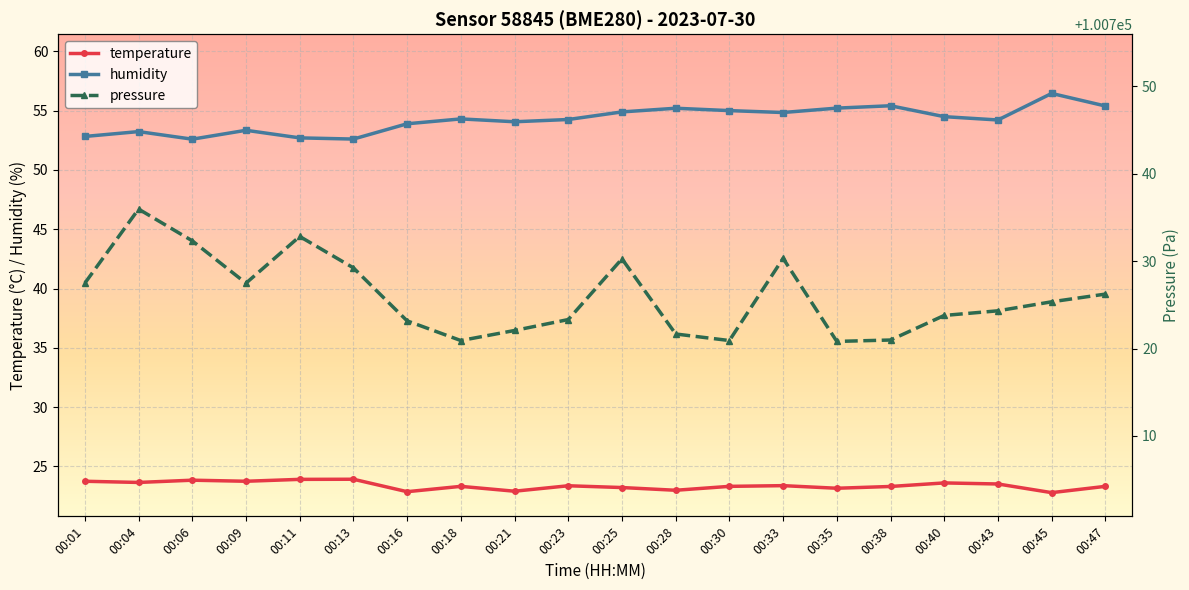

What is the highest value of the humidity series?

56.5